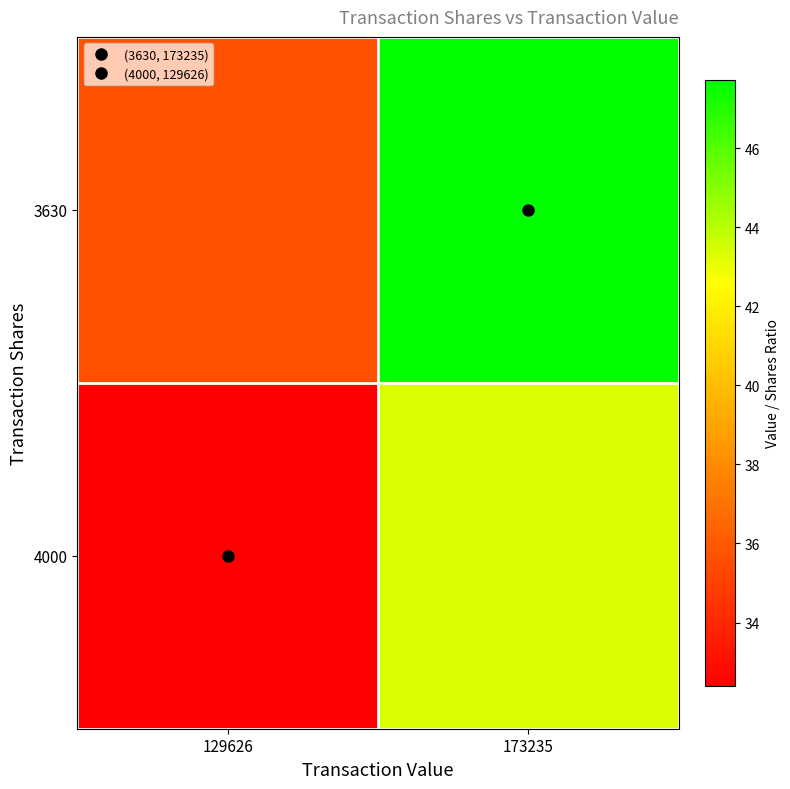

At how many categories does at least one series exceed 46?

1